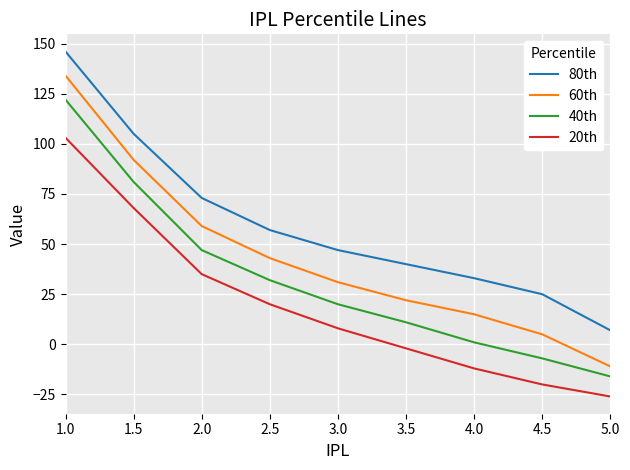

Is it true that 80th equals 40 at 3.5?

True